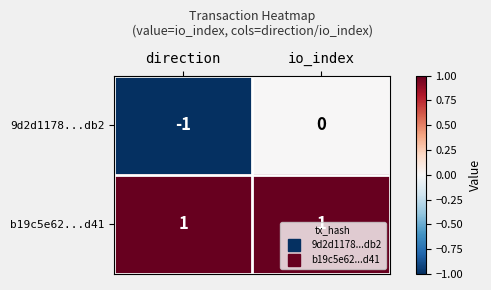

The value of b19c5e62...d41 at direction is 1. True or false?

True